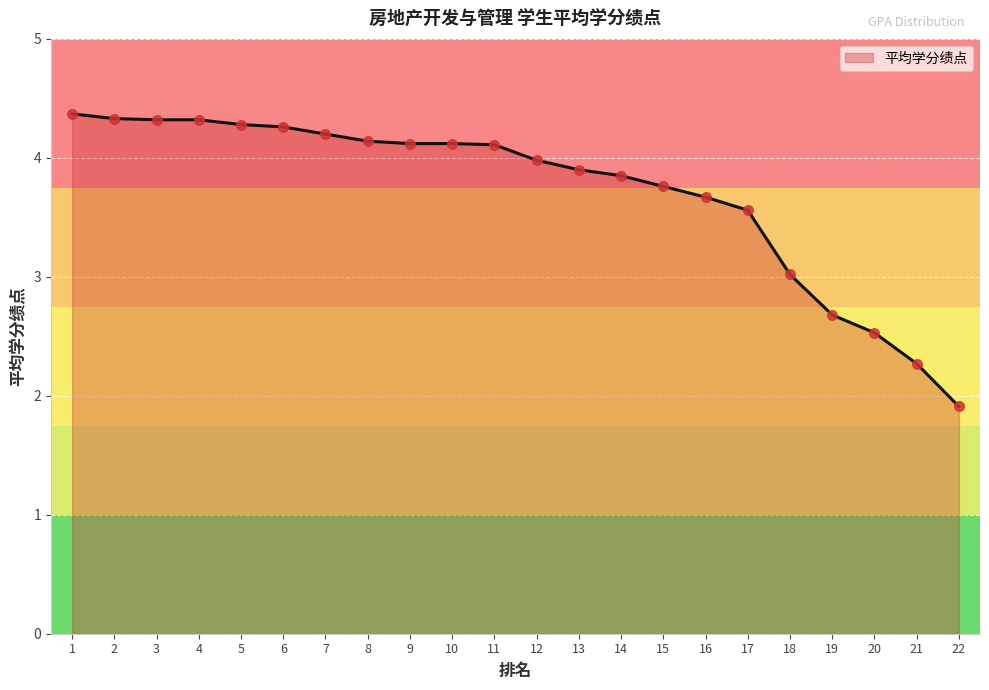

What is the change in value from 7 to 11?

-0.1